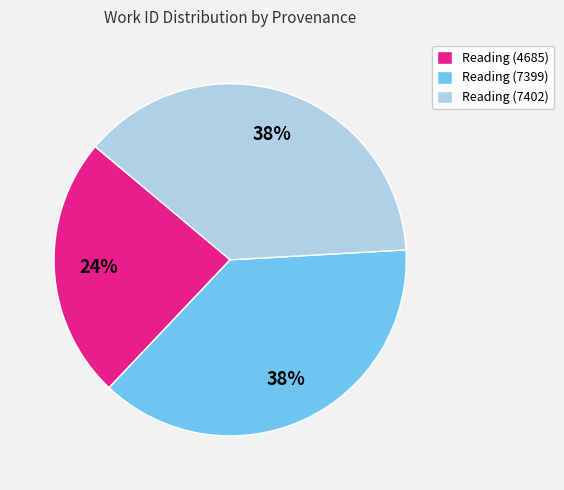

Is the sum of Reading (7402) and Reading (7399) greater than half?

Yes